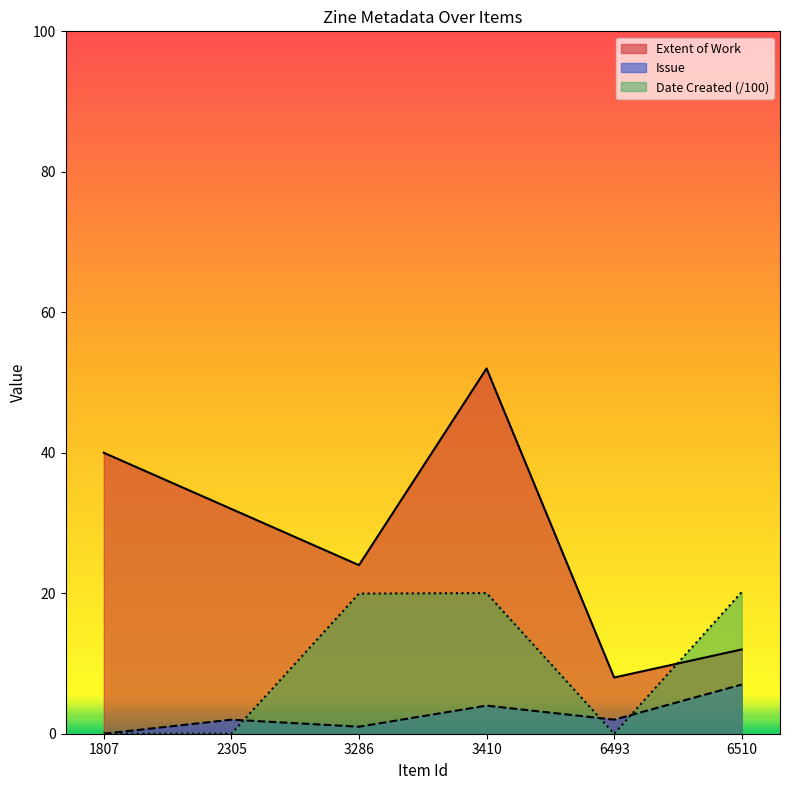

Rank the series at 6510 from highest to lowest value.

Date Created (/100), Extent of Work, Issue